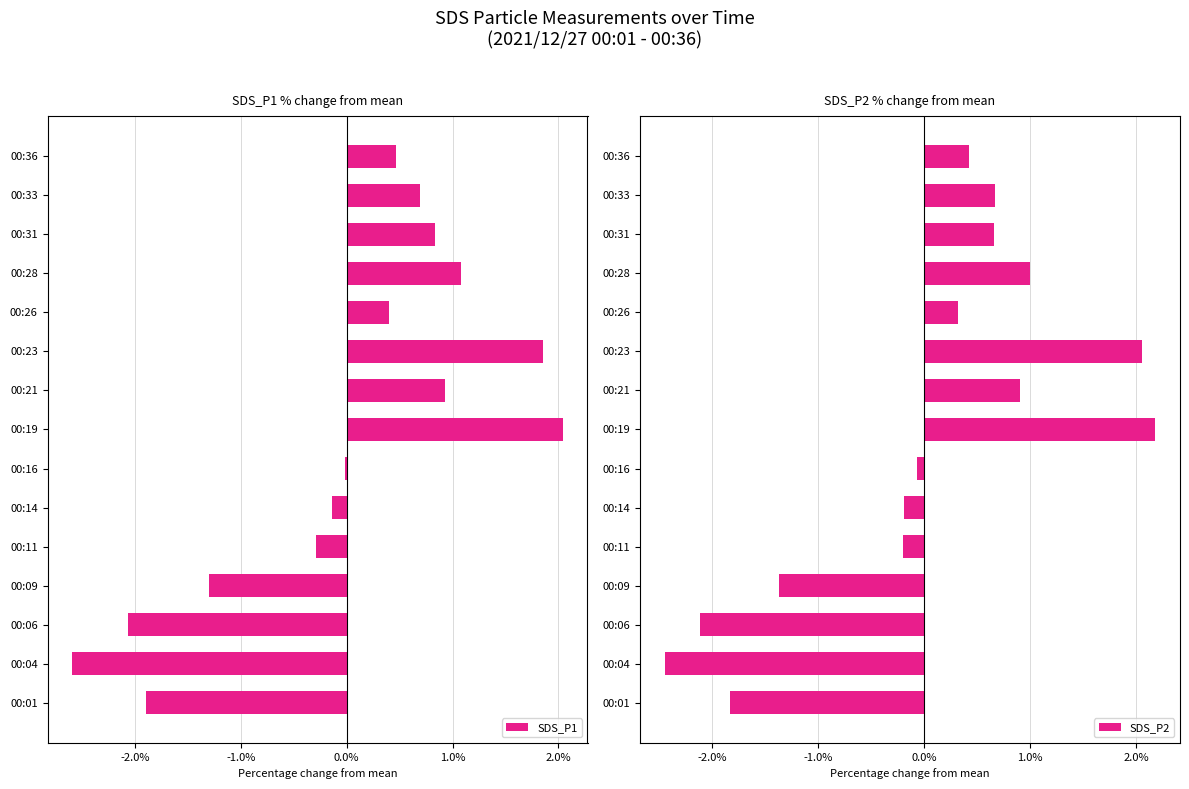

True or false: SDS_P1 has a value of -1.9 at 00:01.

True